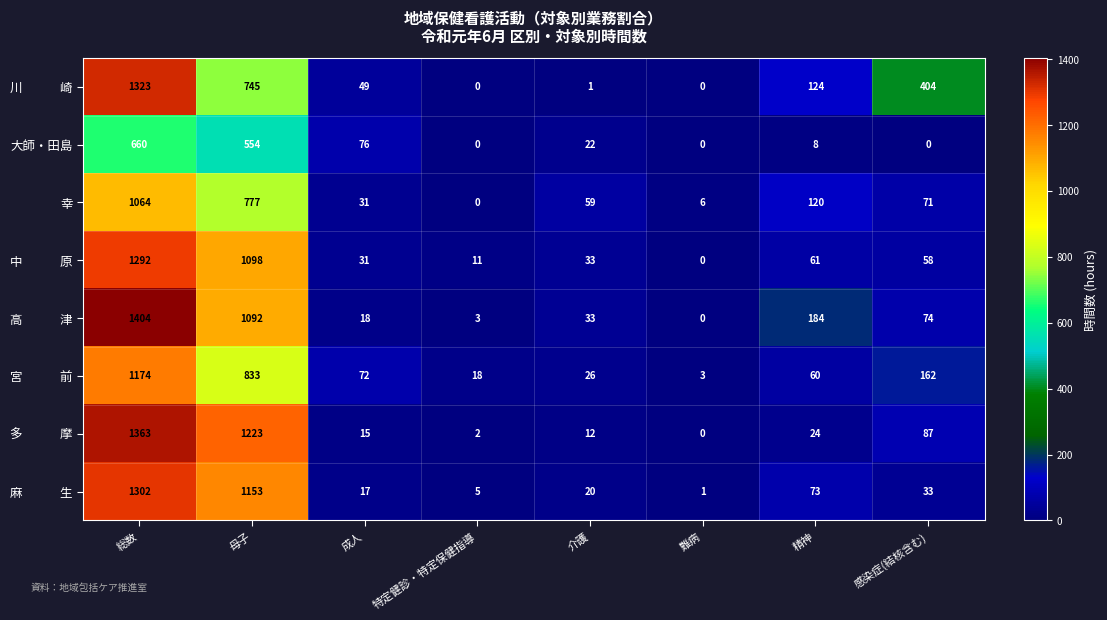

At how many categories does at least one series exceed 601?

2